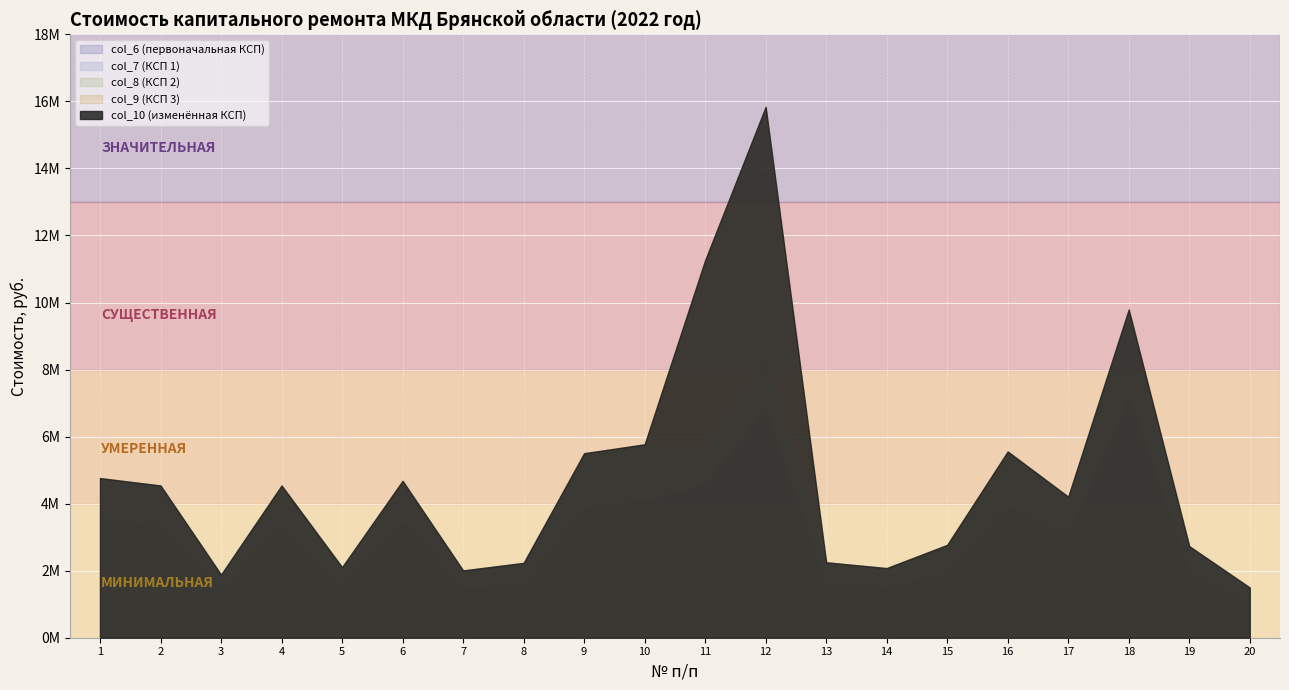

Does the chart display data point markers on the line(s)?

No